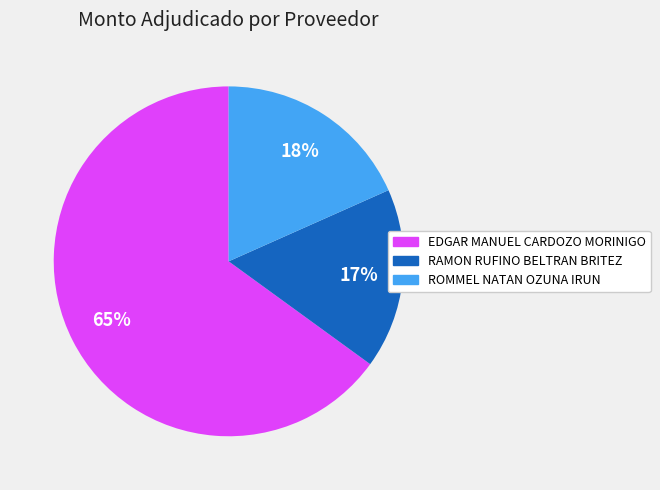

True or false: EDGAR MANUEL CARDOZO MORINIGO accounts for 70% of the total.

False